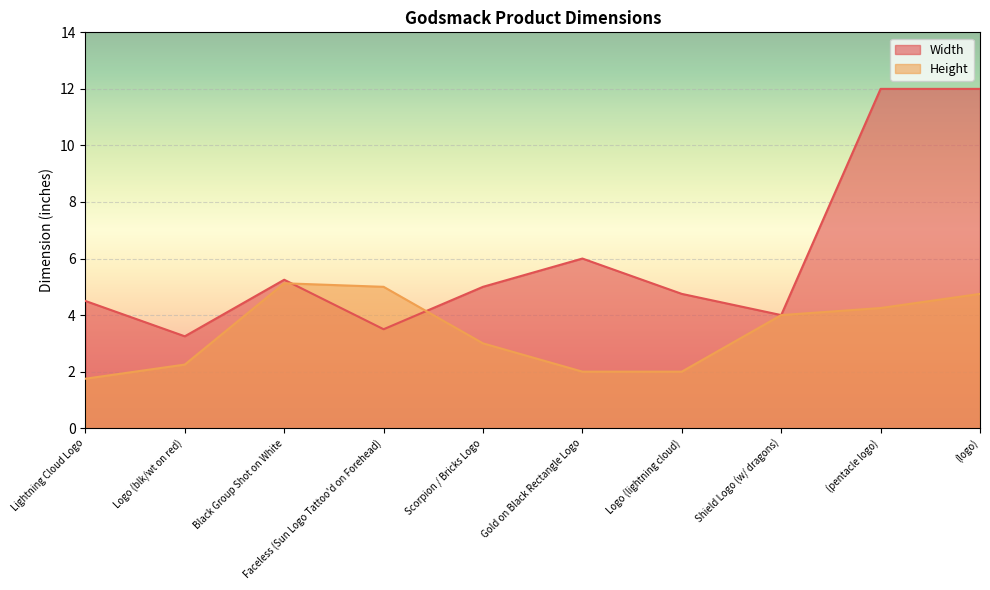

How many lines are shown in the chart?

2